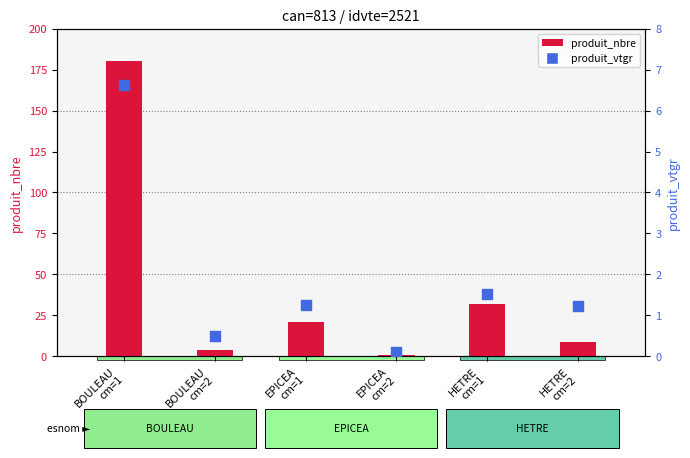

Which series has the largest total across all categories?

produit_nbre